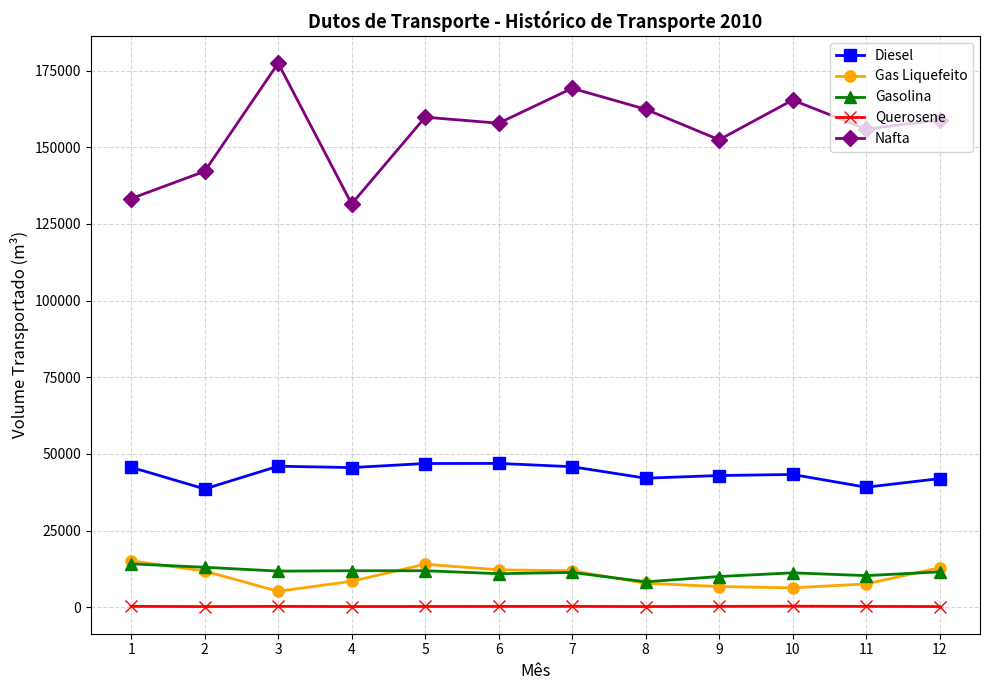

The value of Gasolina at 4 is 11928. True or false?

True